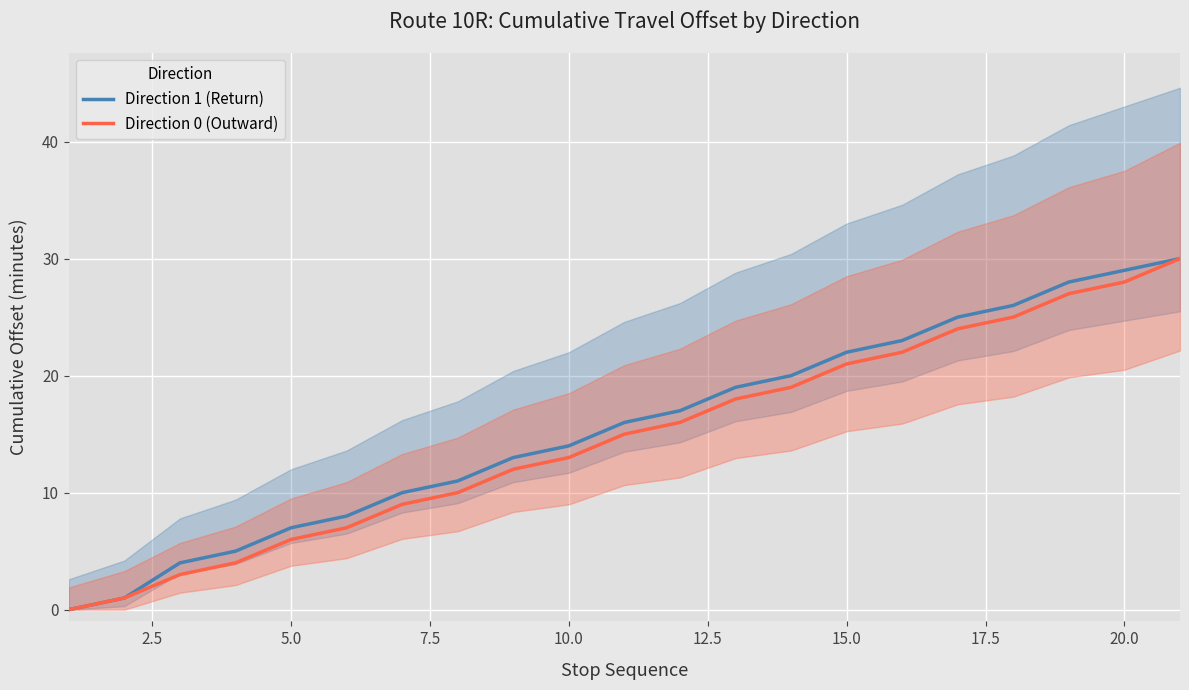

What is the sum of all Direction 1 (Return) values?

328